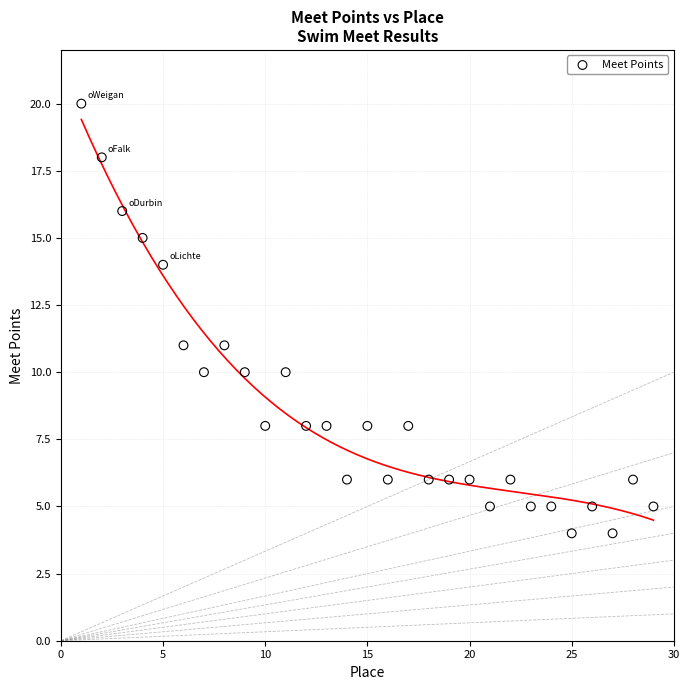

What is the range of Y values (max minus min)?

16